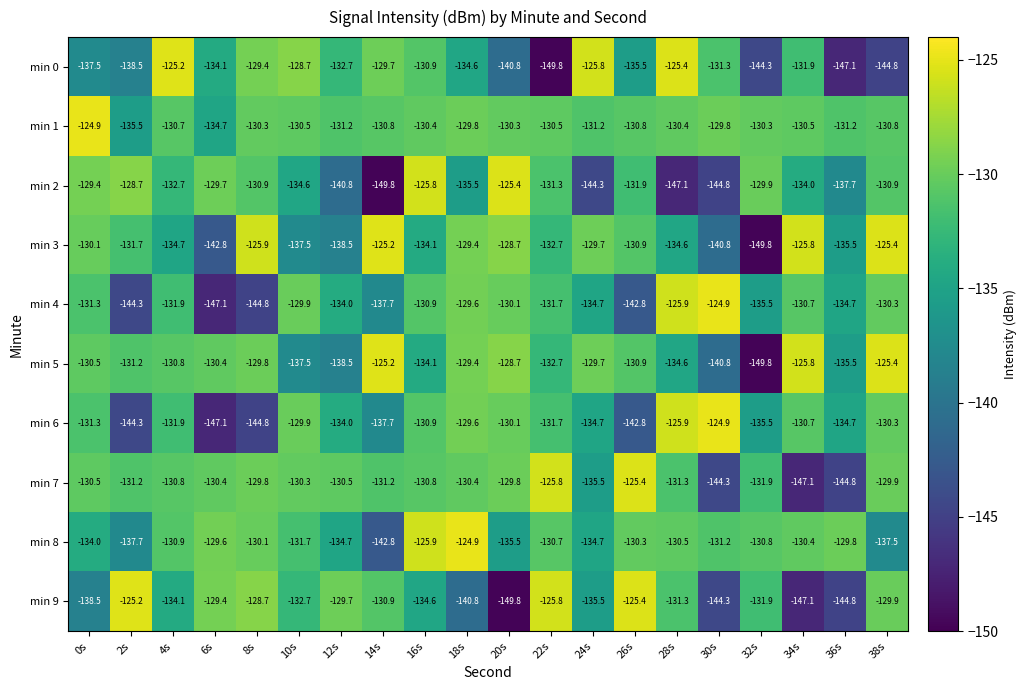

At which category is the sum across all series the highest?

16s